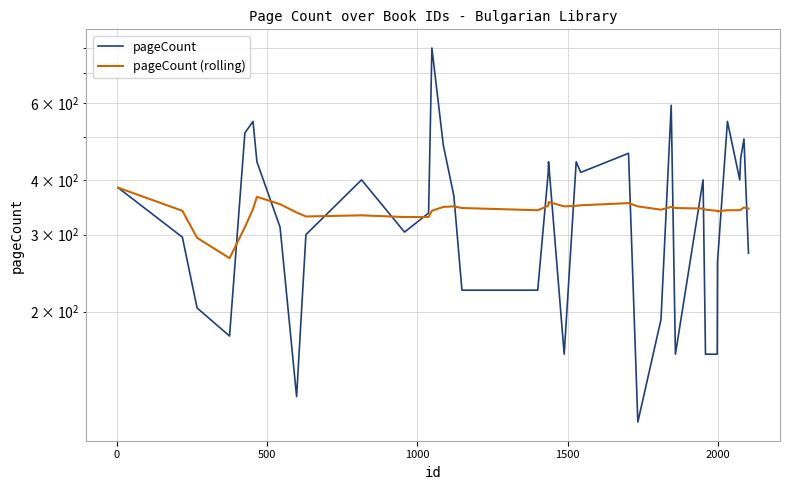

List the series in order of their overall mean, lowest first.

pageCount (rolling), pageCount